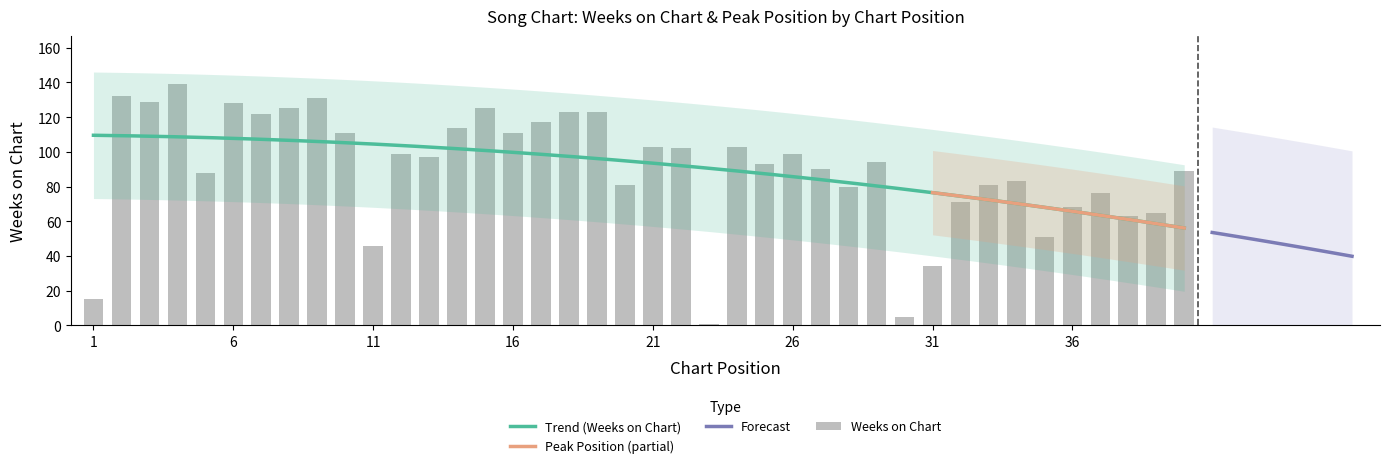

What is the smallest value displayed?

1